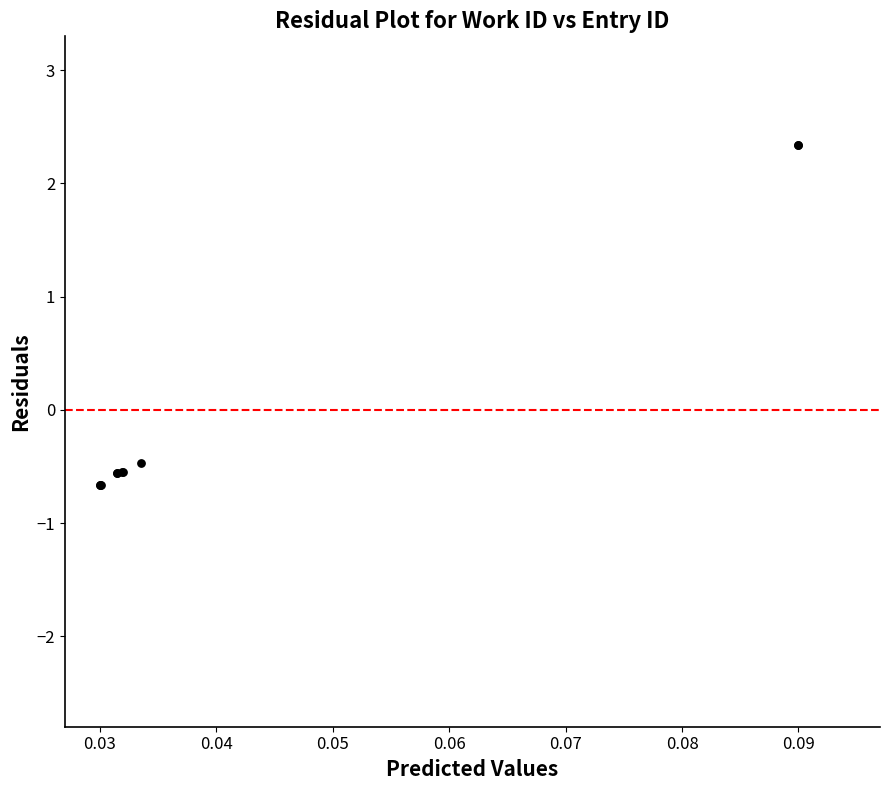

What Y value in the scatter plot is closest to 0?

-0.5